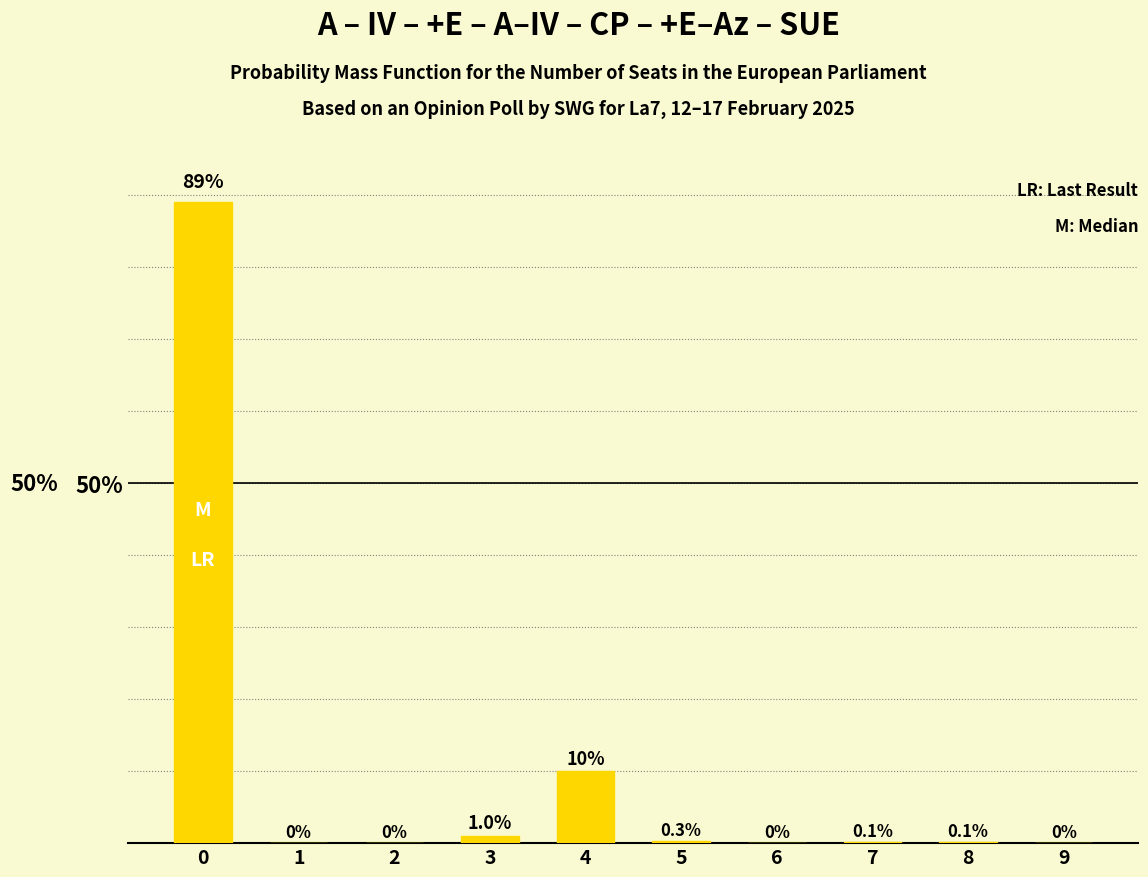

What is the greatest value displayed?

89.0